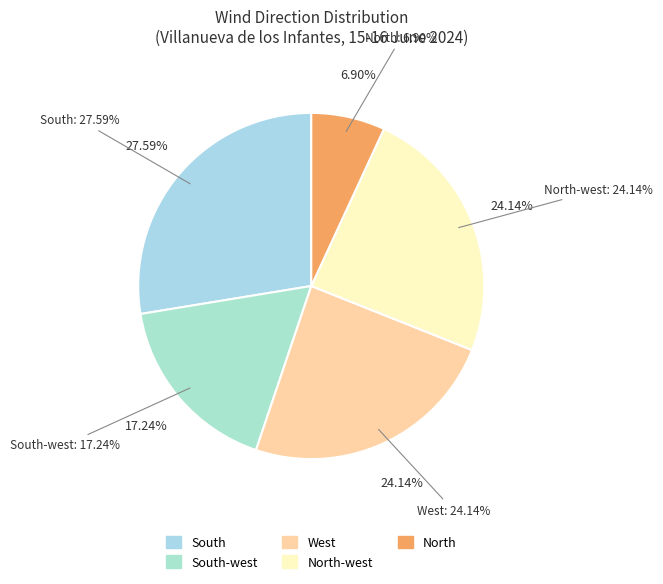

What is the change in value from South-west to North-west?

+2